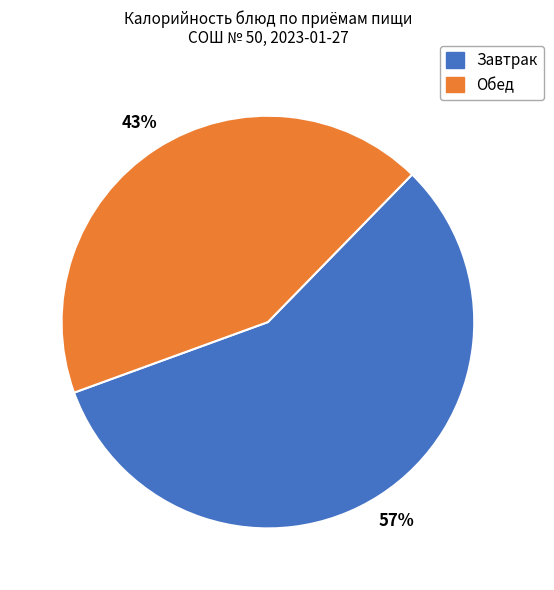

To the nearest percent, what percentage of the pie is Обед?

43%